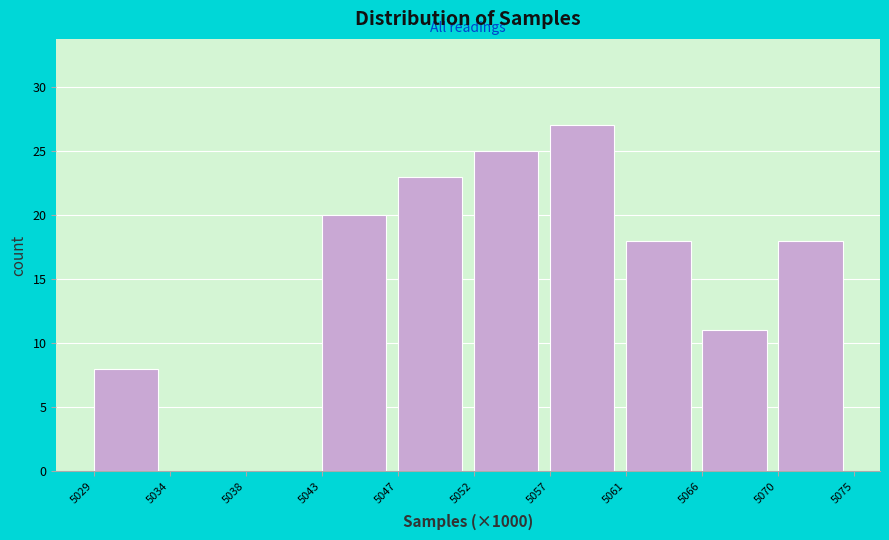

Reading left to right, what are all the values shown in this chart?

5029=8	5034=0	5038=0	5043=20	5047=23	5052=25	5057=27	5061=18	5066=11	5070=18